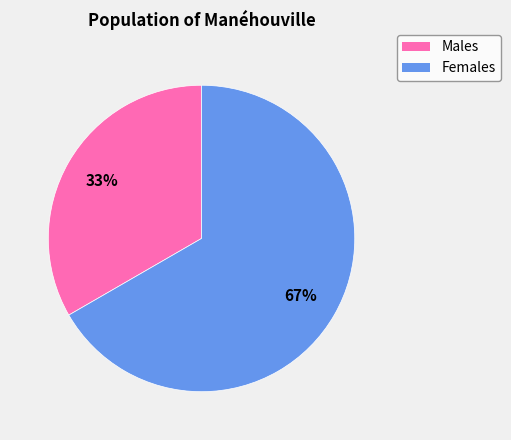

Does any single category account for the majority?

Yes